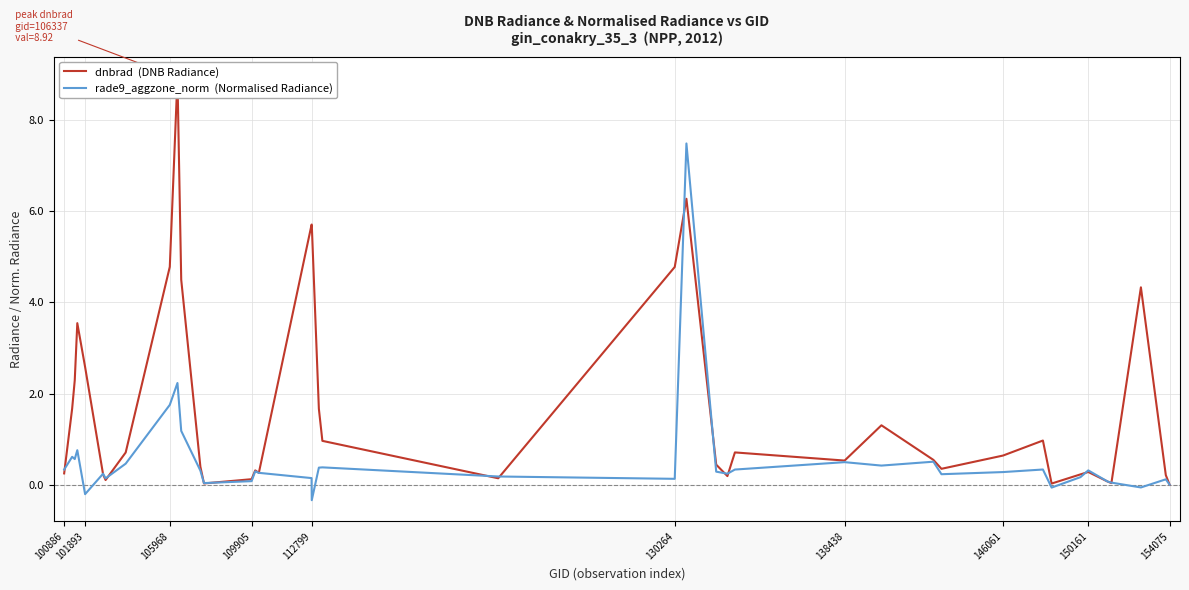

Rank the series at 130264 from highest to lowest value.

dnbrad  (DNB Radiance), rade9_aggzone_norm  (Normalised Radiance)